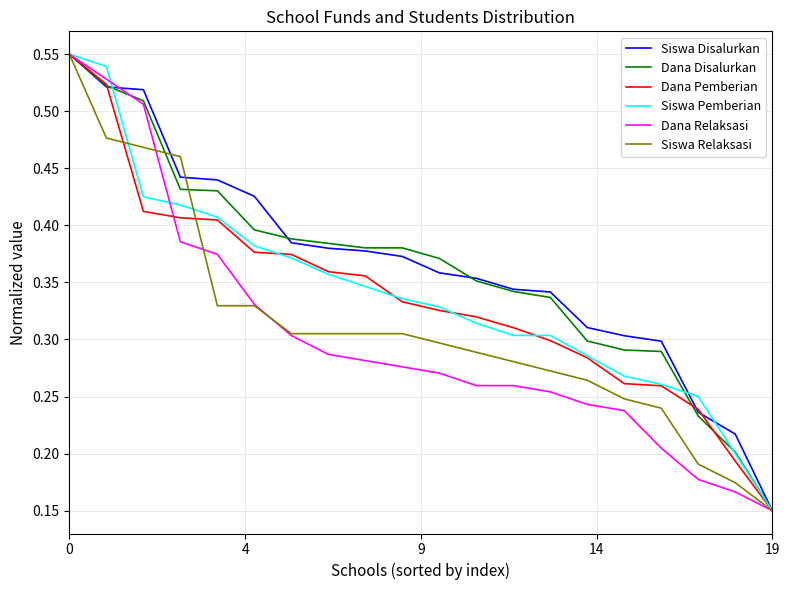

What are all the series names shown in the legend?

Siswa Disalurkan, Dana Disalurkan, Dana Pemberian, Siswa Pemberian, Dana Relaksasi, Siswa Relaksasi